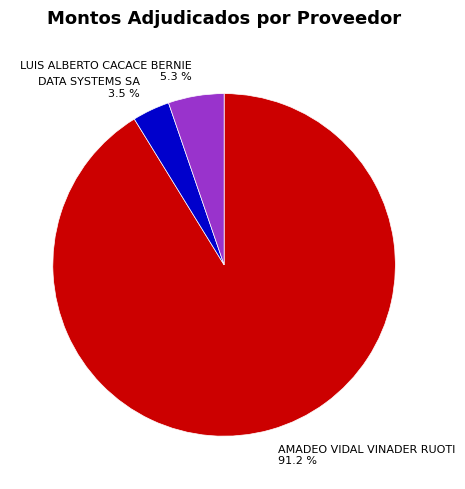

Is there a majority slice in this chart?

Yes